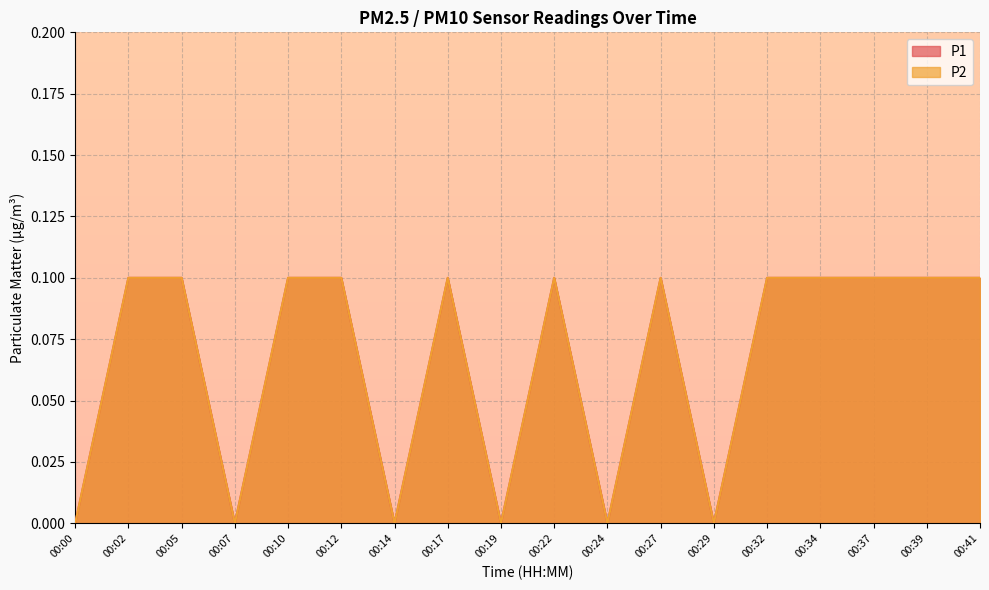

How many lines are shown in the chart?

2